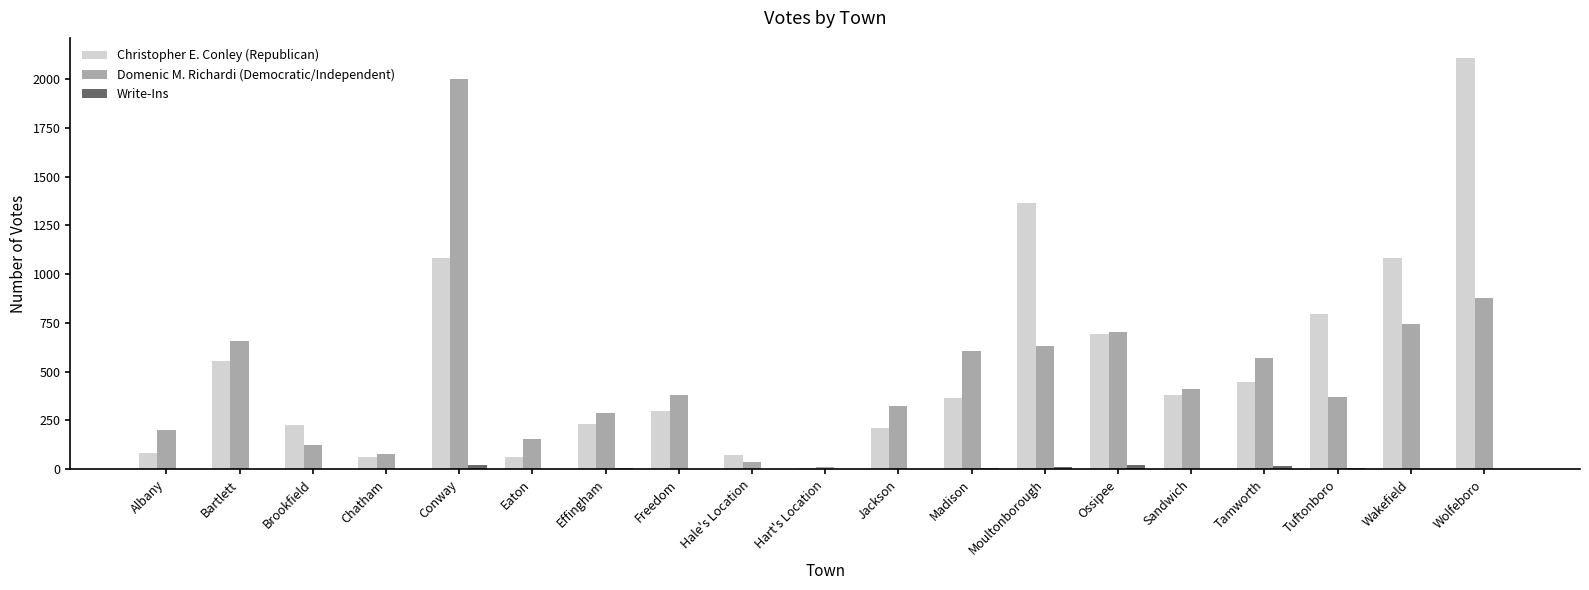

What is the maximum value shown in the chart?

2106